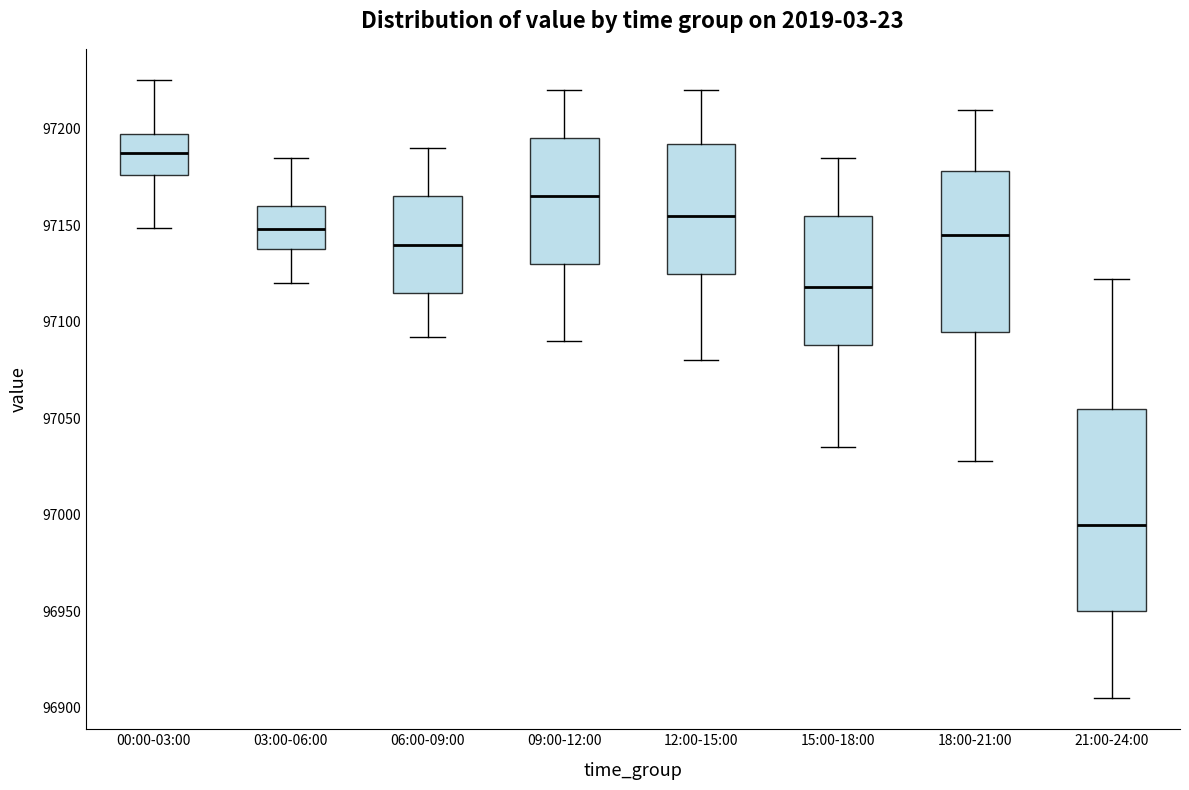

Where does the median line of the box for 09:00-12:00 sit on the y-axis? The values are not printed on the chart, so give them approximately, as read against the axis.

97165